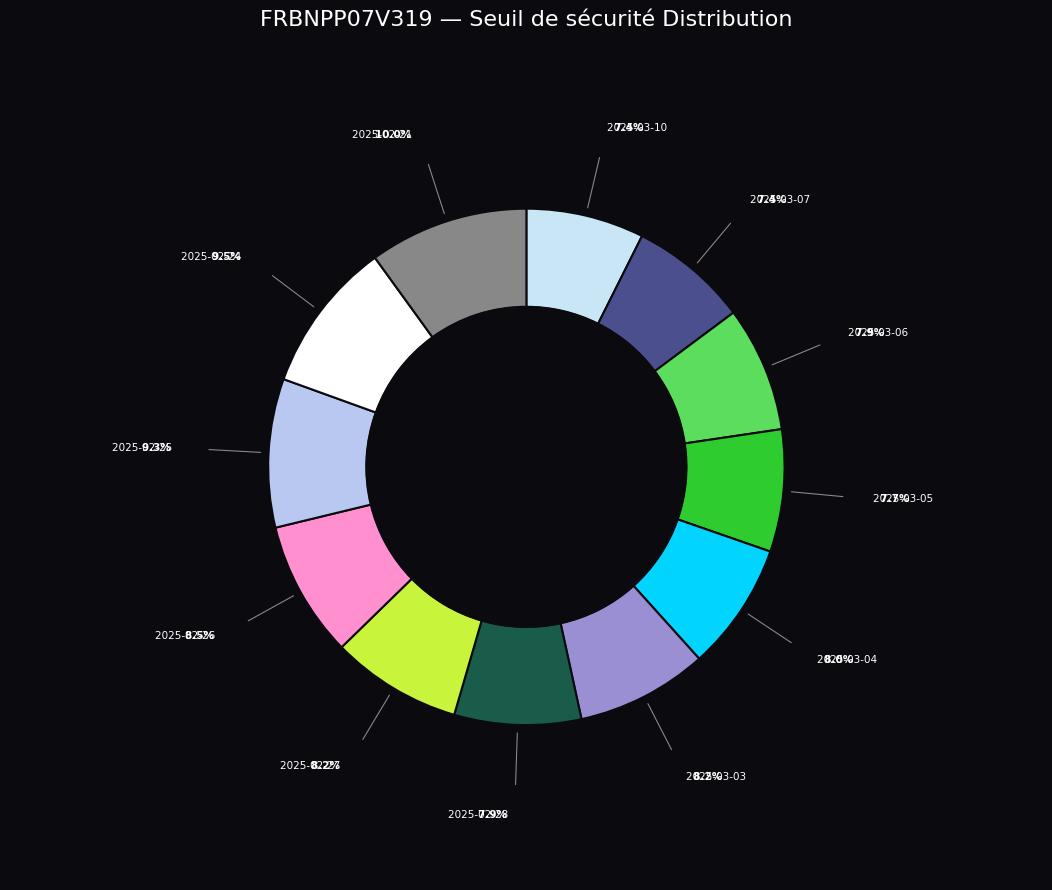

How many segments does this pie chart have?

12